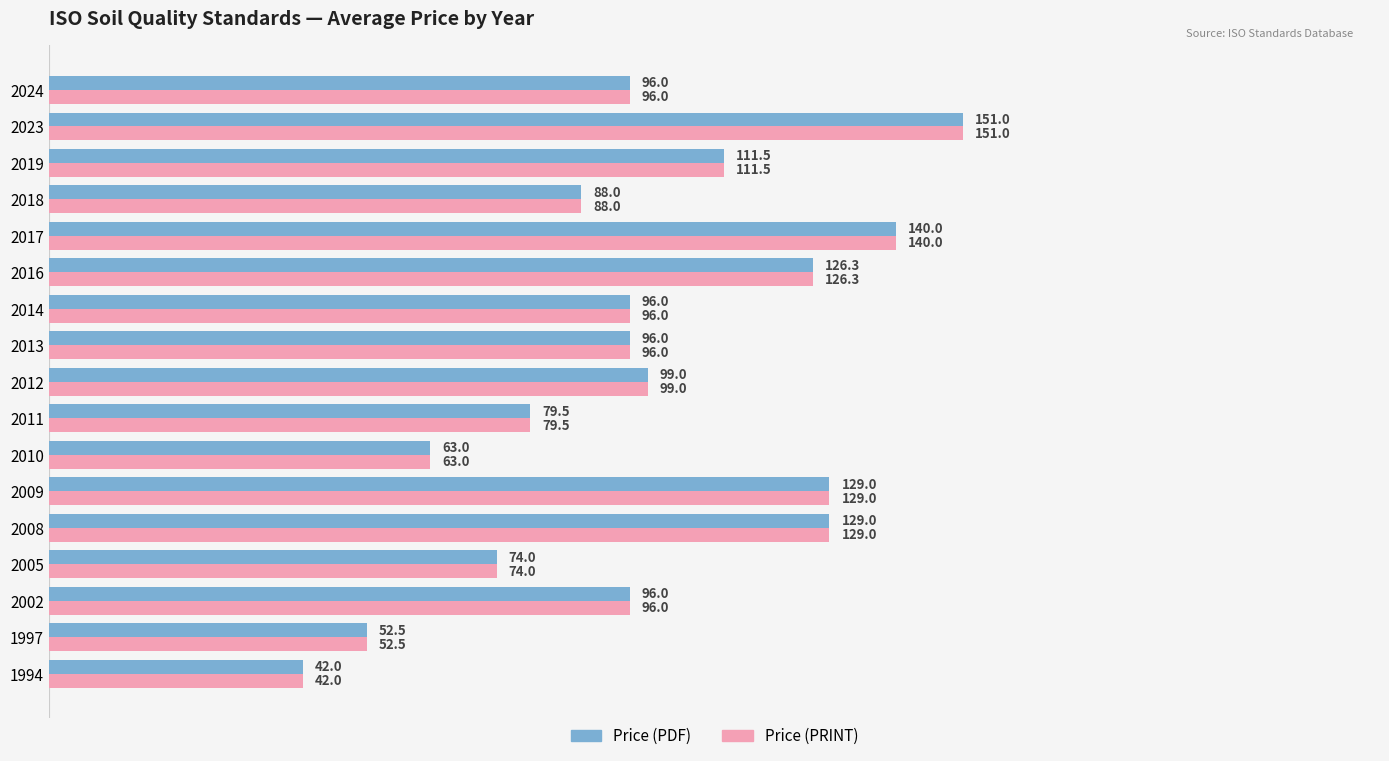

What is the total value across all series at 2012?

198.0